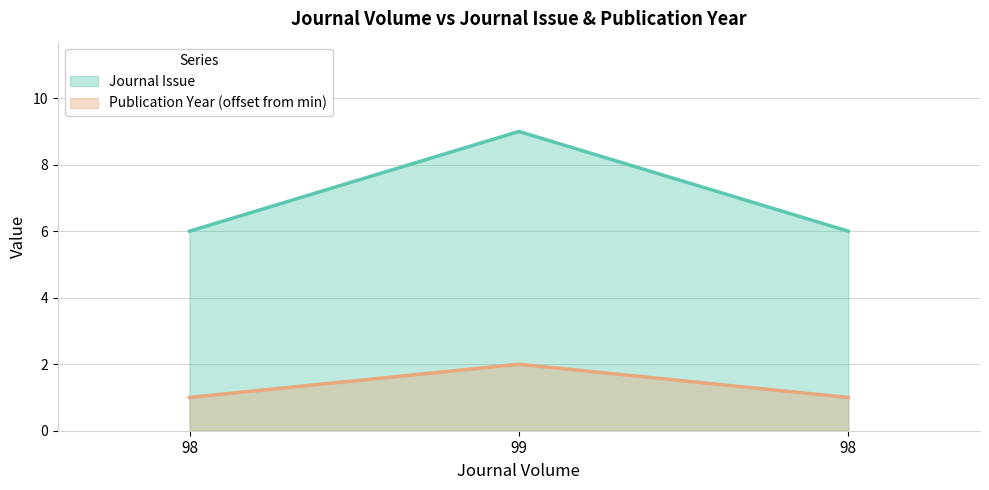

Which has a higher value, 99 or 98?

99